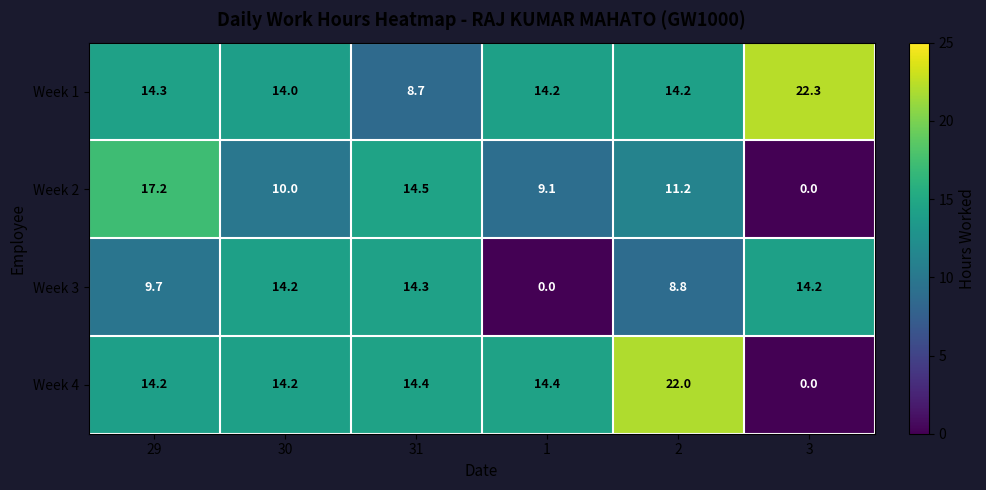

What is the average value of the Week 1 series?

14.6